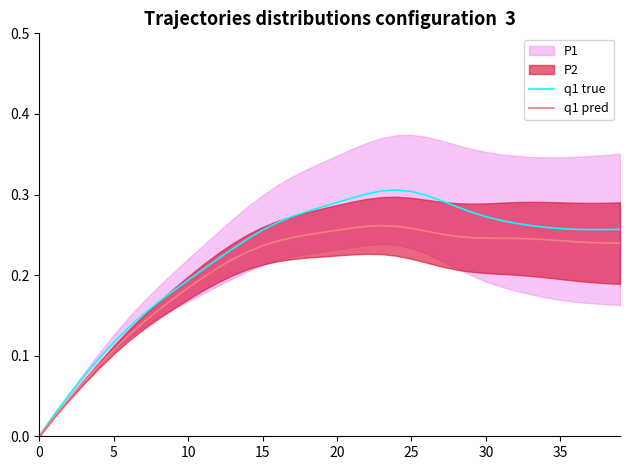

True or false: q1 true and q1 pred cross at least once.

False